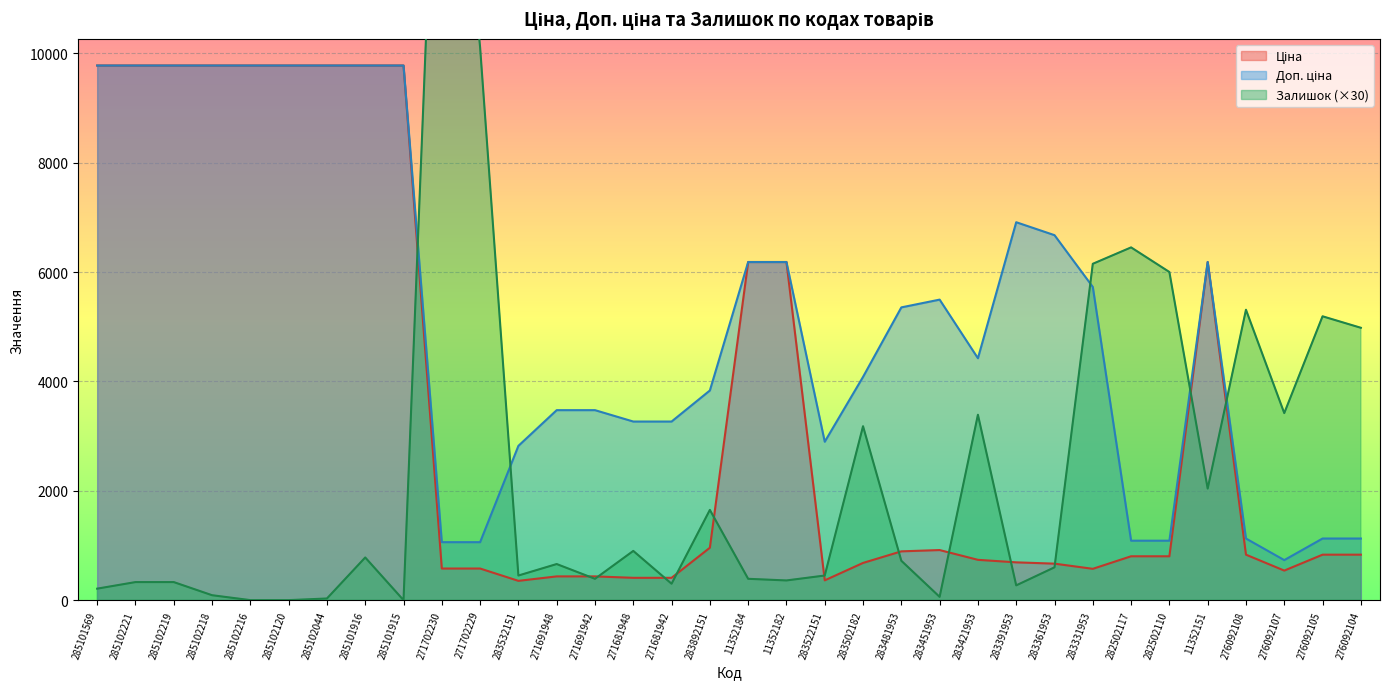

Rank the categories by Доп. ціна value from lowest to highest.

276092107, 271702230, 271702229, 282502117, 282502110, 276092108, 276092105, 276092104, 283532151, 283522151, 271681948, 271681942, 271691948, 271691942, 283892151, 283502182, 283421953, 283481953, 283451953, 283331953, 11352184, 11352182, 11352151, 283361953, 283391953, 285101569, 285102221, 285102219, 285102218, 285102216, 285102120, 285102044, 285101916, 285101915